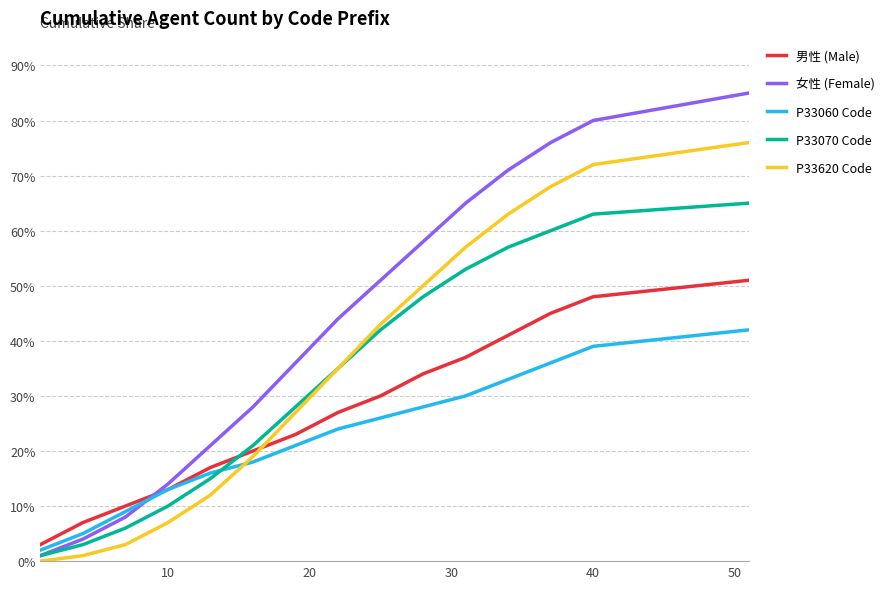

Count the number of data series in this chart.

5